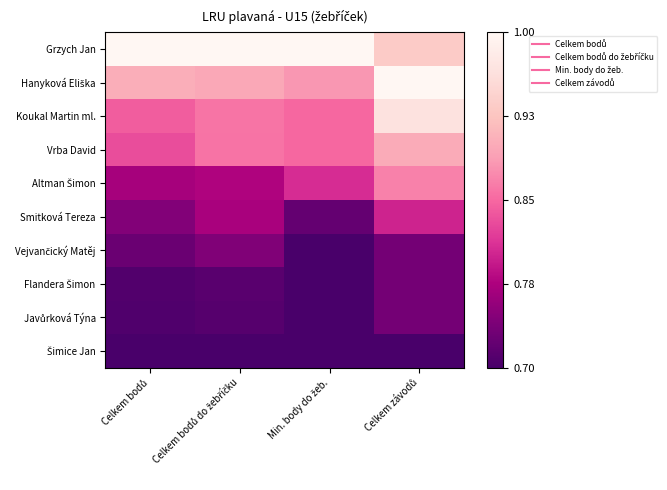

Count the number of categories in the chart.

4